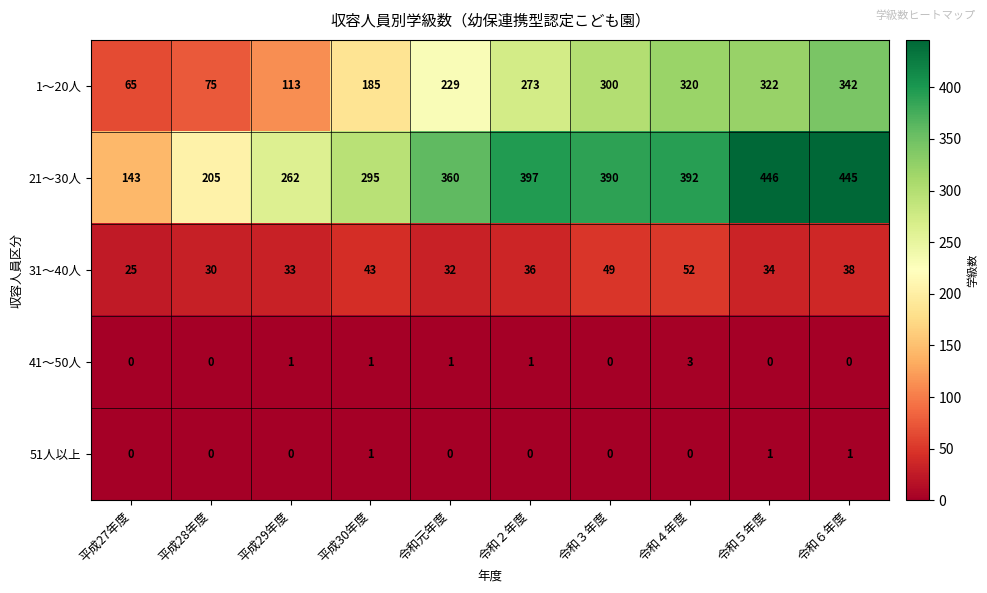

The 31～40人 series shows 38 at 令和６年度. True or false?

True